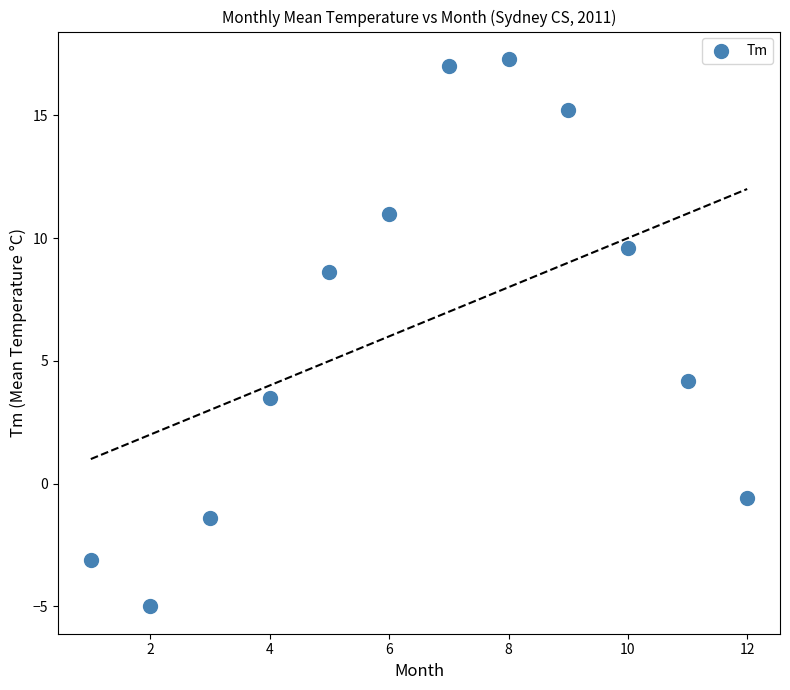

What is the range of X values (max minus min)?

11.0